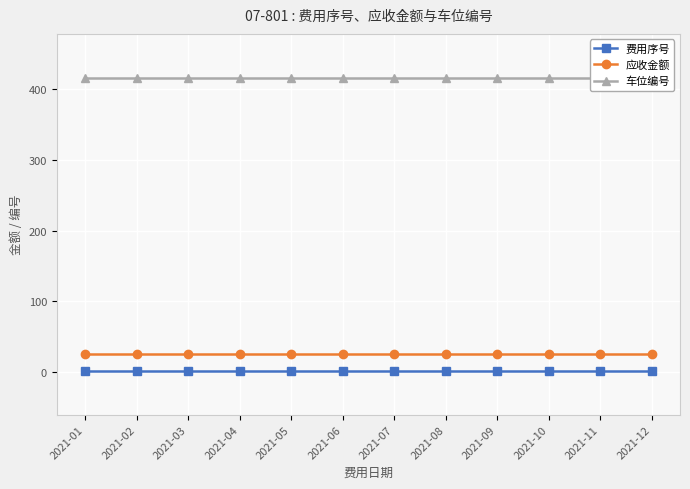

Reading right to left, what are all the values shown in this chart?

费用序号: 2	2	2	2	2	2	2	2	2	2	2	2
应收金额: 25	25	25	25	25	25	25	25	25	25	25	25
车位编号: 416	416	416	416	416	416	416	416	416	416	416	416